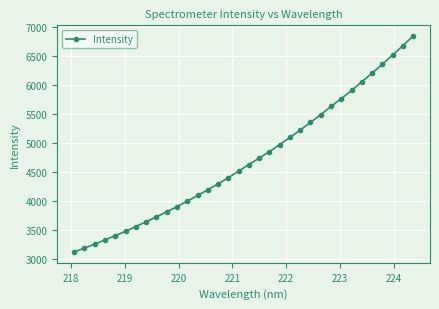

How many values exceed 4632?

17